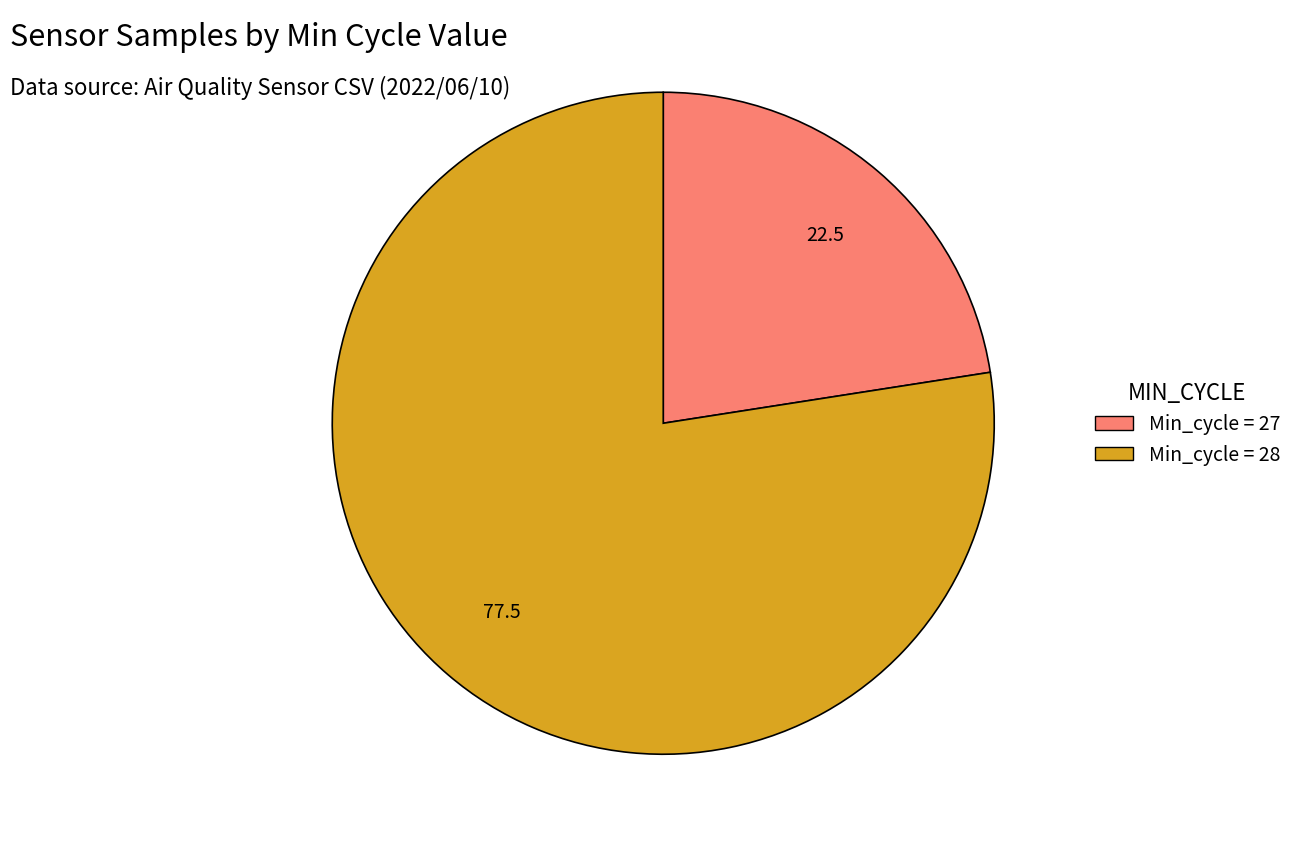

Does Min_cycle = 28 represent more than half of the total?

Yes